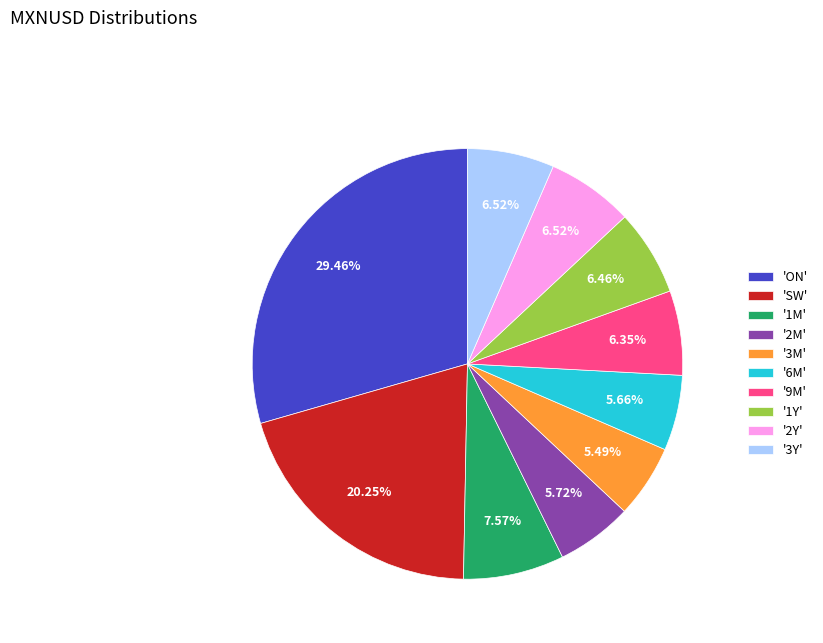

Is the sum of '1Y' and 'ON' greater than half?

No